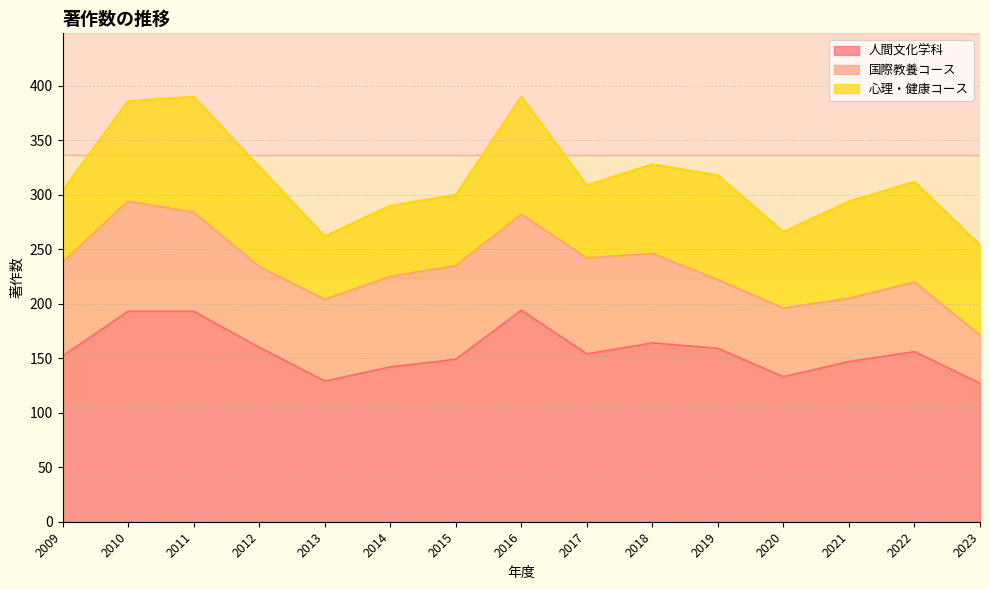

What is the sum of all 人間文化学科 values?

2352